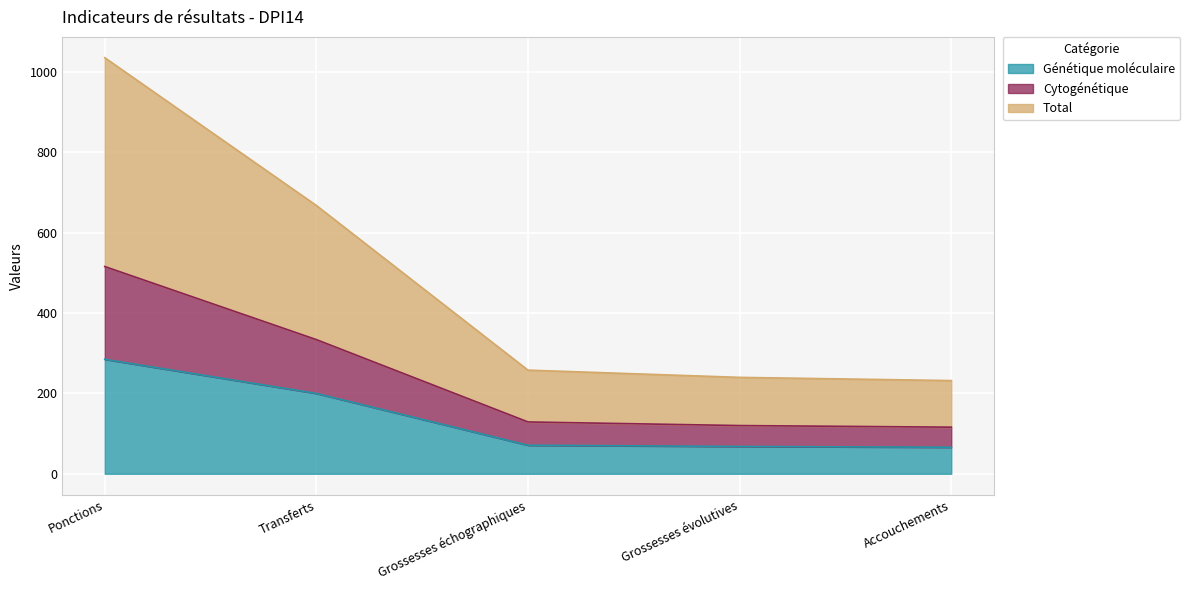

How many data points in Génétique moléculaire are above 71?

2